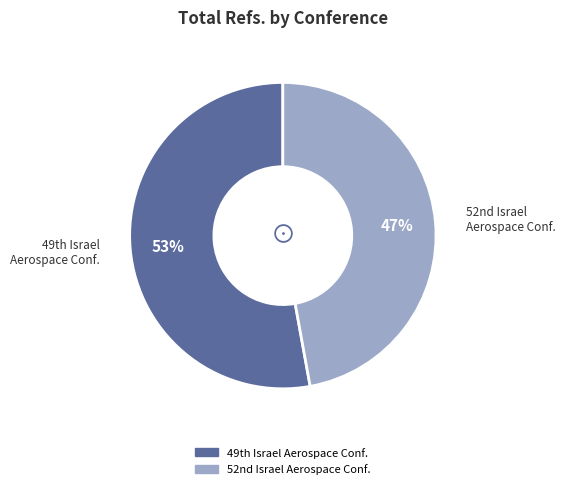

Count the number of slices in the pie.

2